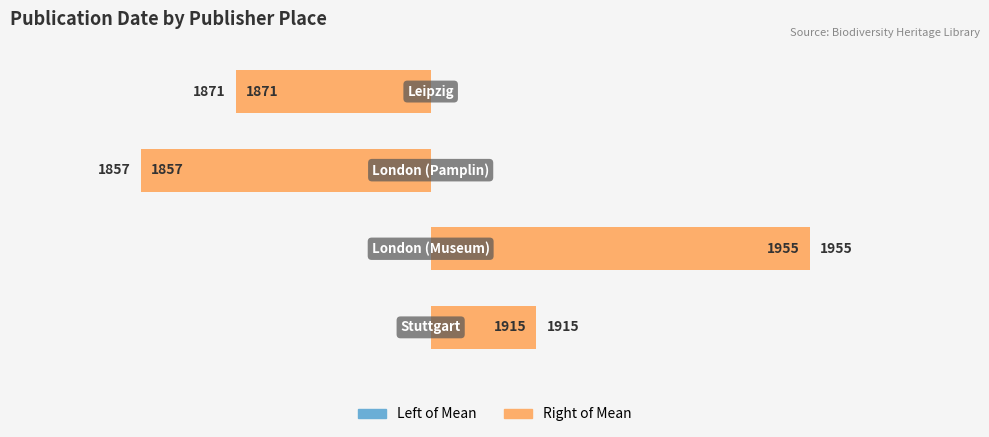

List the series in order of their peak value, highest first.

Left of Mean, Right of Mean